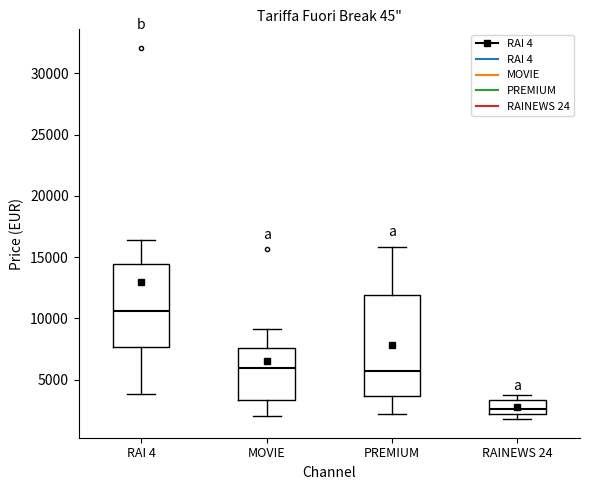

Which box is the tallest, from its lower edge to its upper edge?

PREMIUM